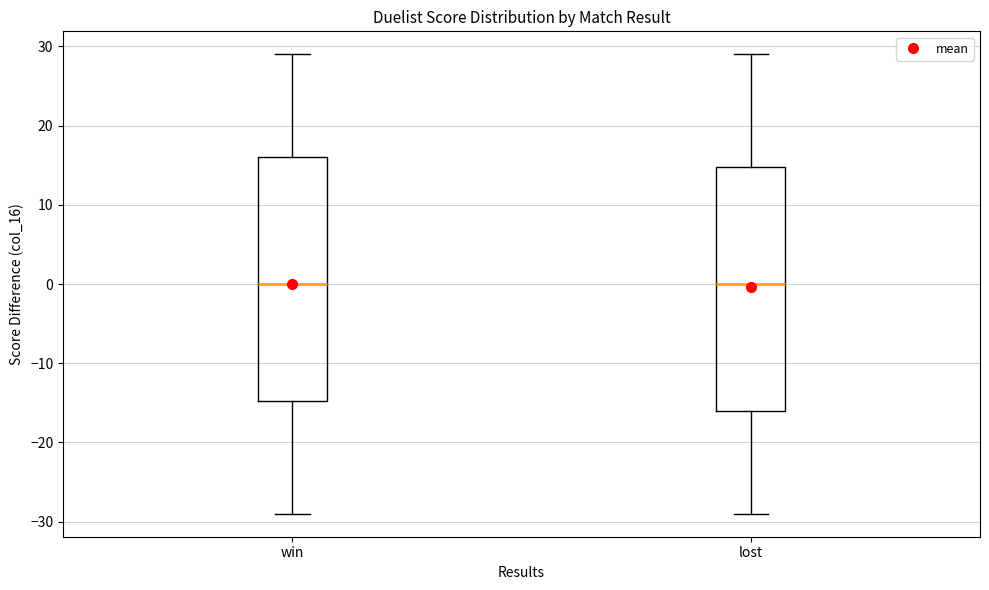

Where does the lower whisker of the box for win end on the y-axis? The values are not printed on the chart, so give them approximately, as read against the axis.

-29